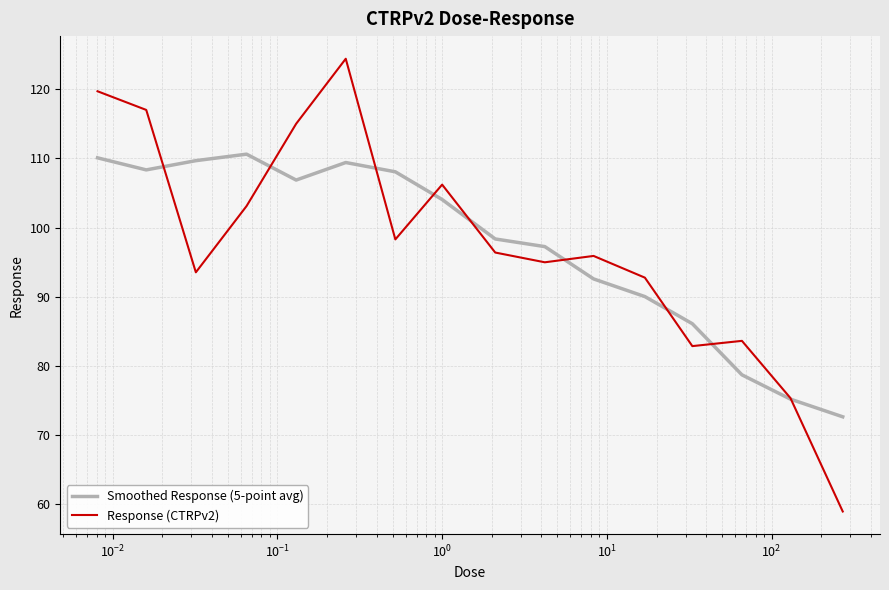

What is the highest value of the Response (CTRPv2) series?

124.4